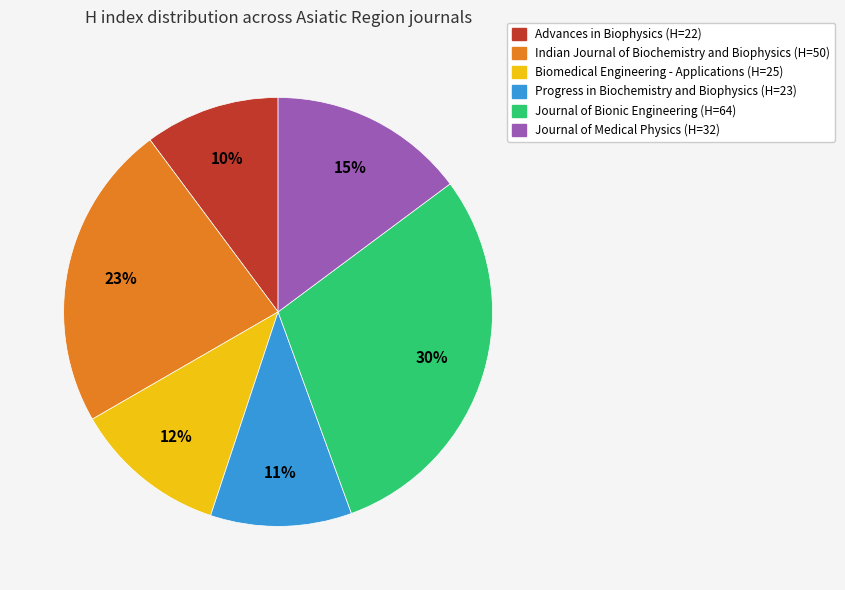

What is the largest slice in the pie chart?

Journal of Bionic Engineering